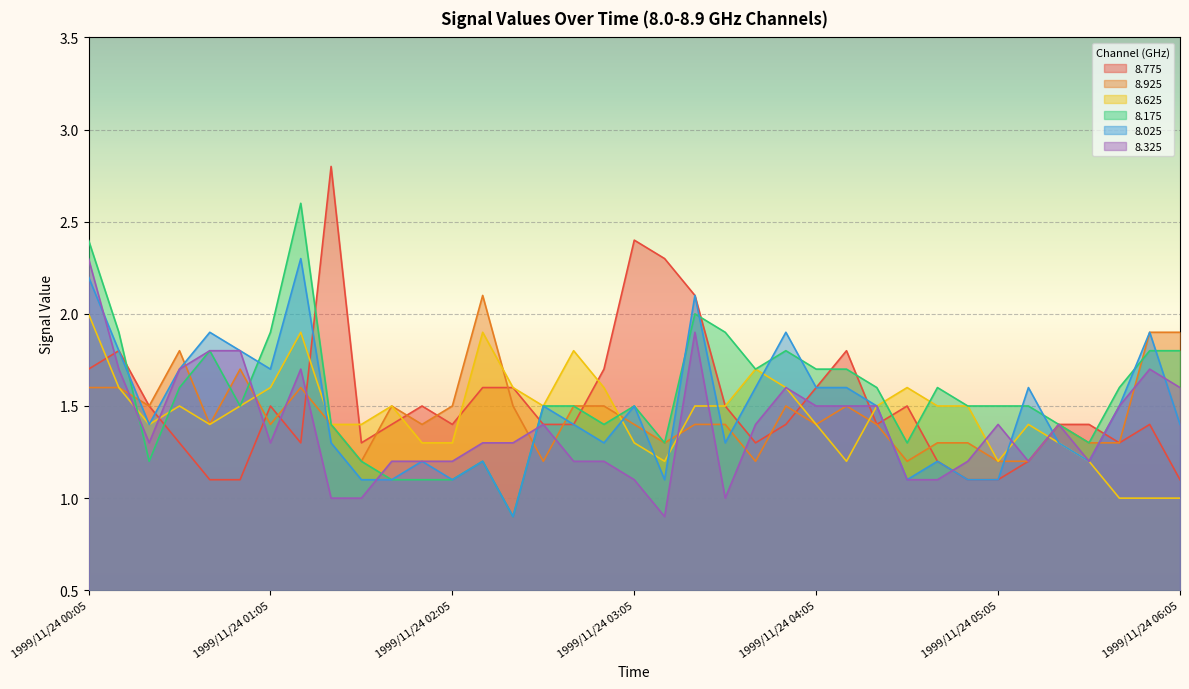

Does the chart display data point markers on the line(s)?

No